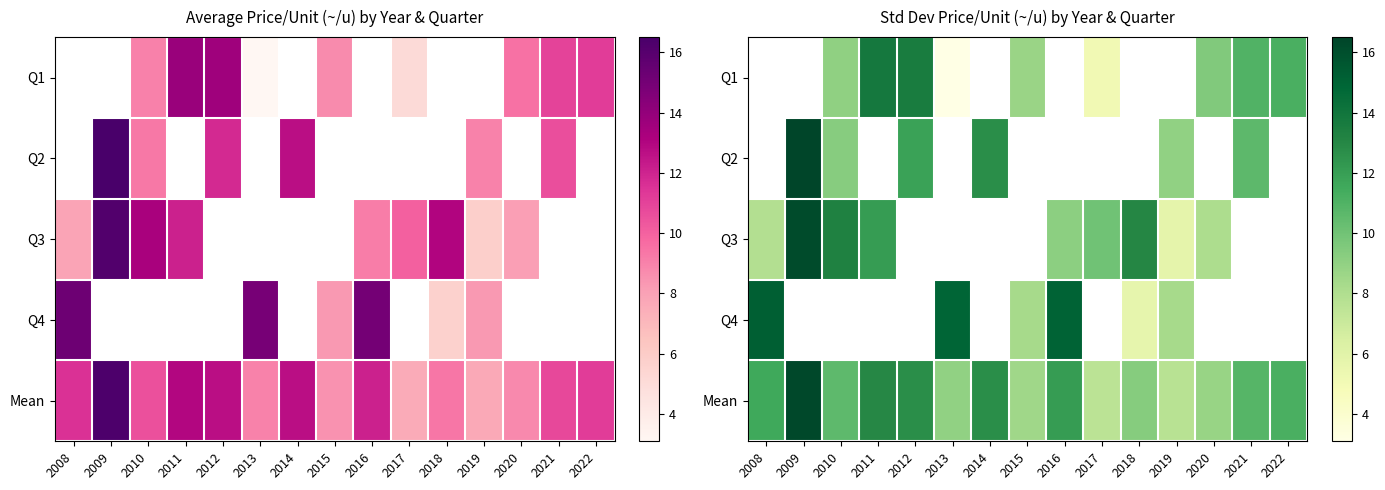

Count the number of data series in this chart.

5